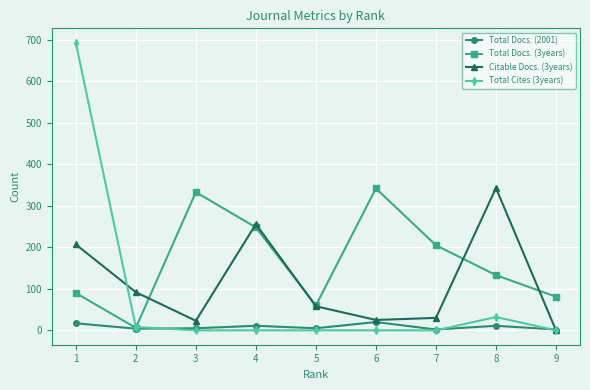

Which series has the largest total across all categories?

Total Docs. (3years)